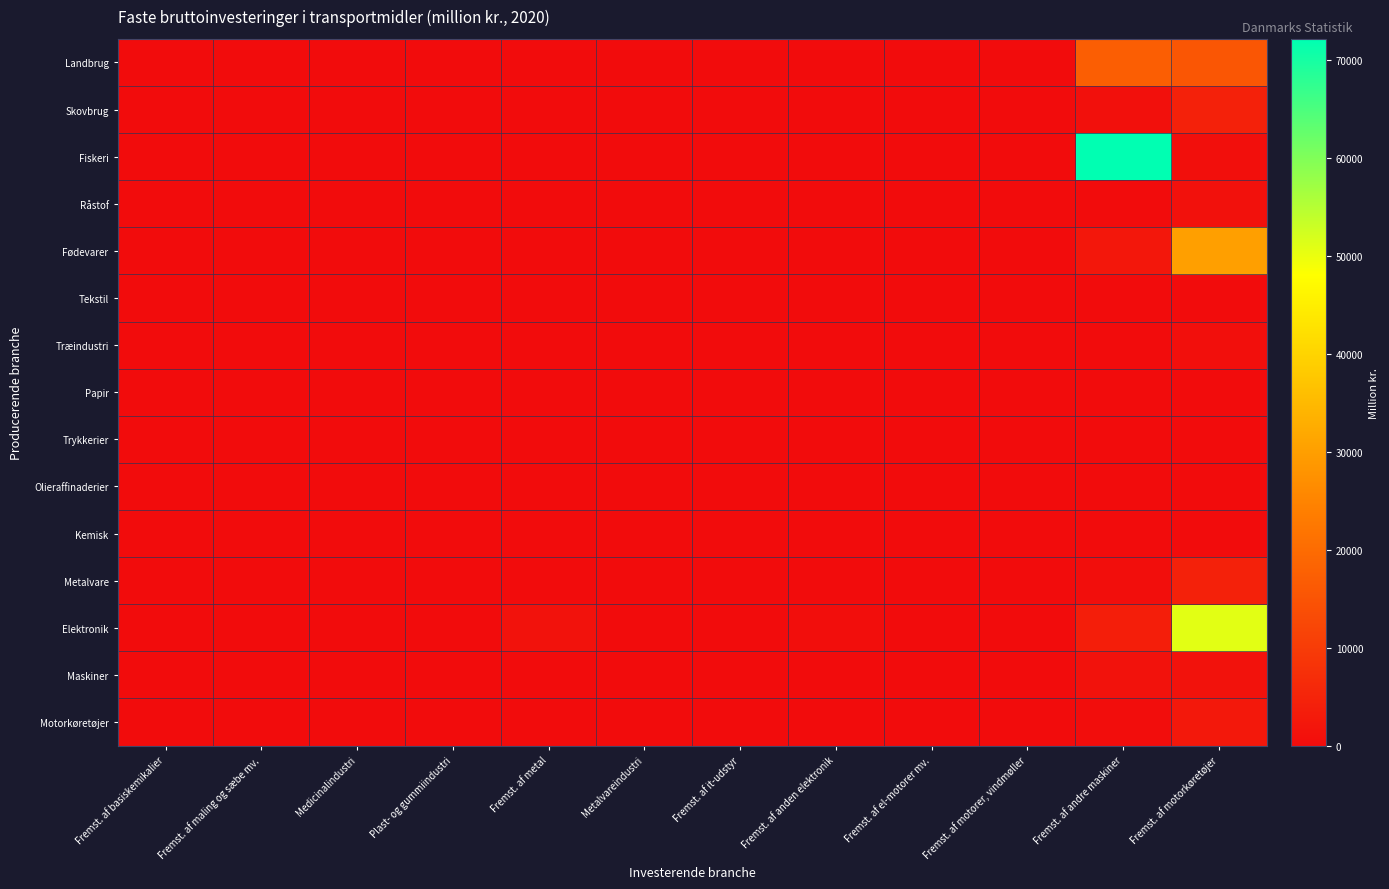

What is the greatest value displayed?

72155.4